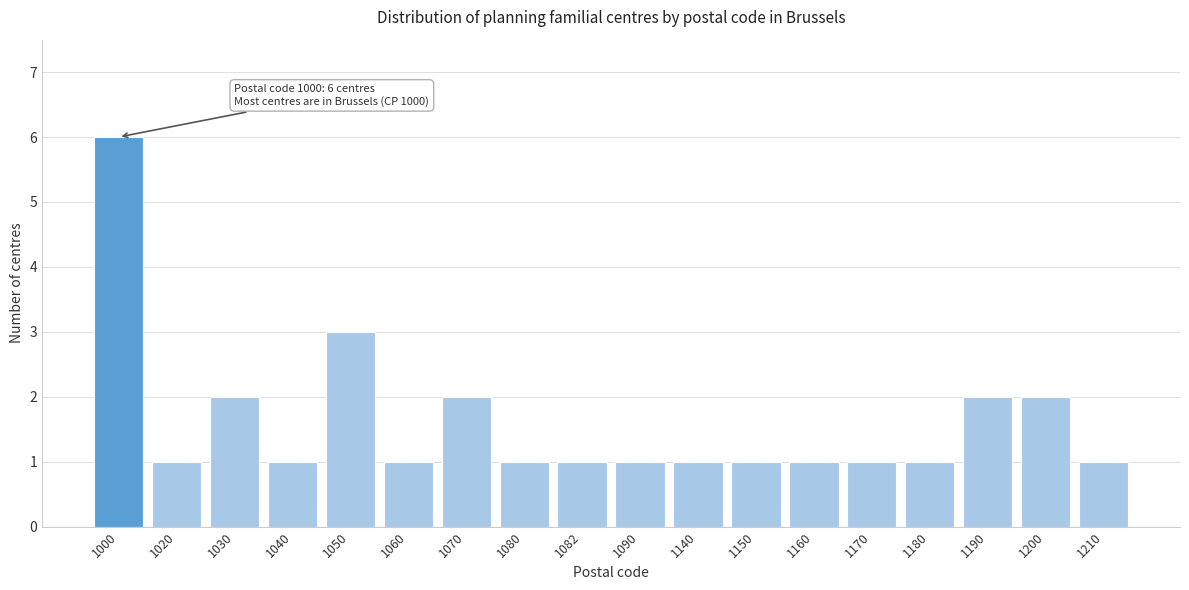

Reading left to right, list all the values displayed in this chart.

1000=6	1020=1	1030=2	1040=1	1050=3	1060=1	1070=2	1080=1	1082=1	1090=1	1140=1	1150=1	1160=1	1170=1	1180=1	1190=2	1200=2	1210=1